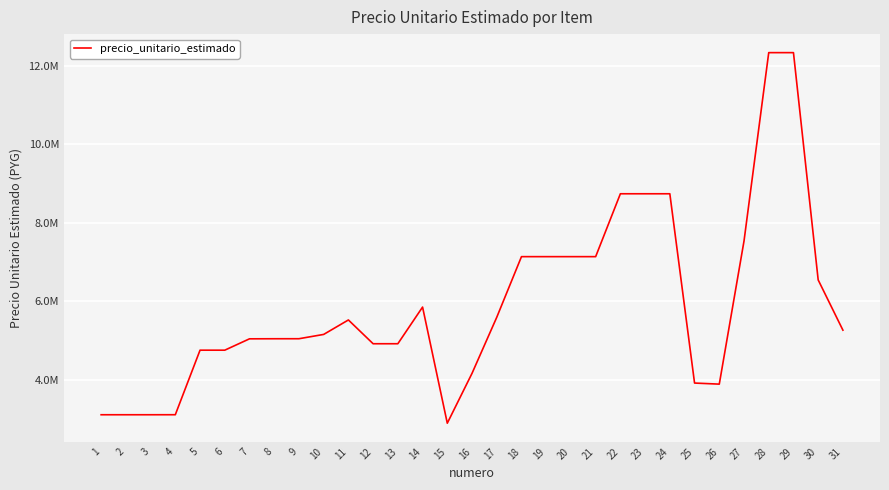

Approximately how many times larger is the value at 12 compared to 19?

0.7